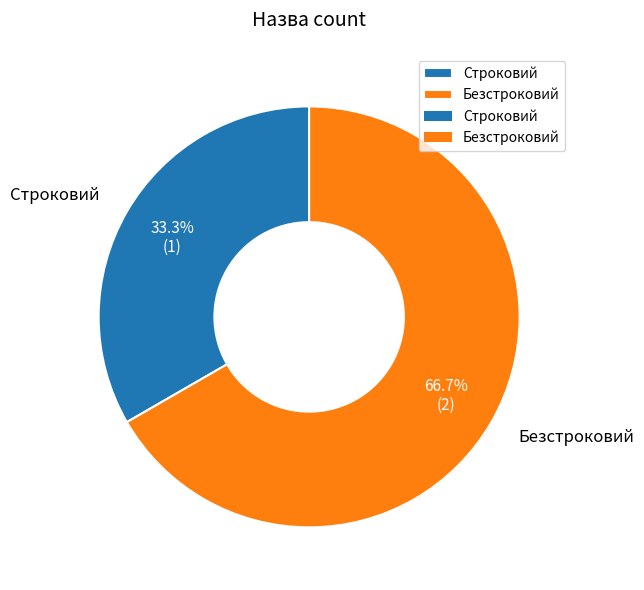

To the nearest percent, what is the difference between the Строковий and Безстроковий slice percentages?

33%